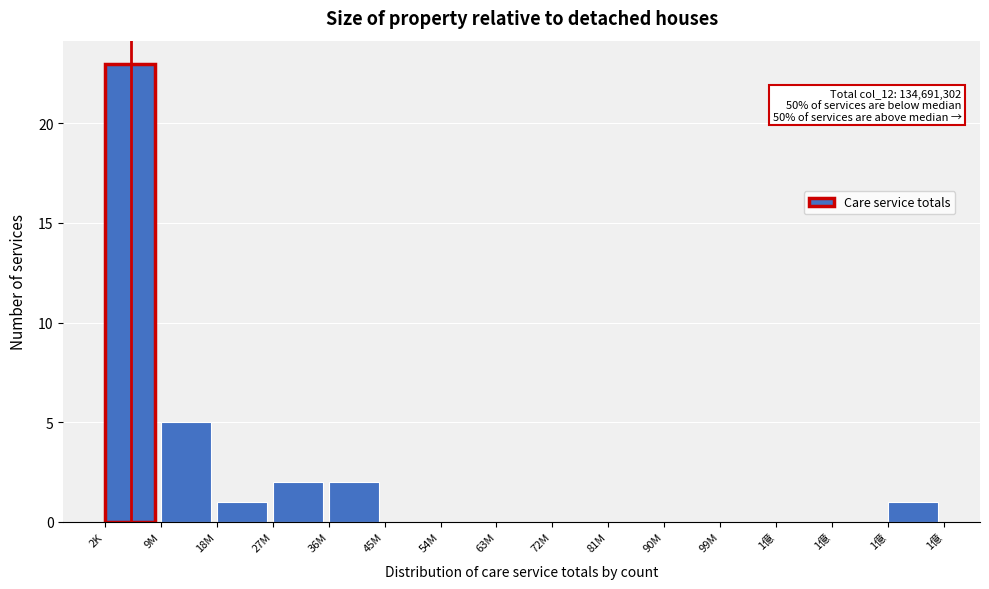

How many data points does each series have?

15